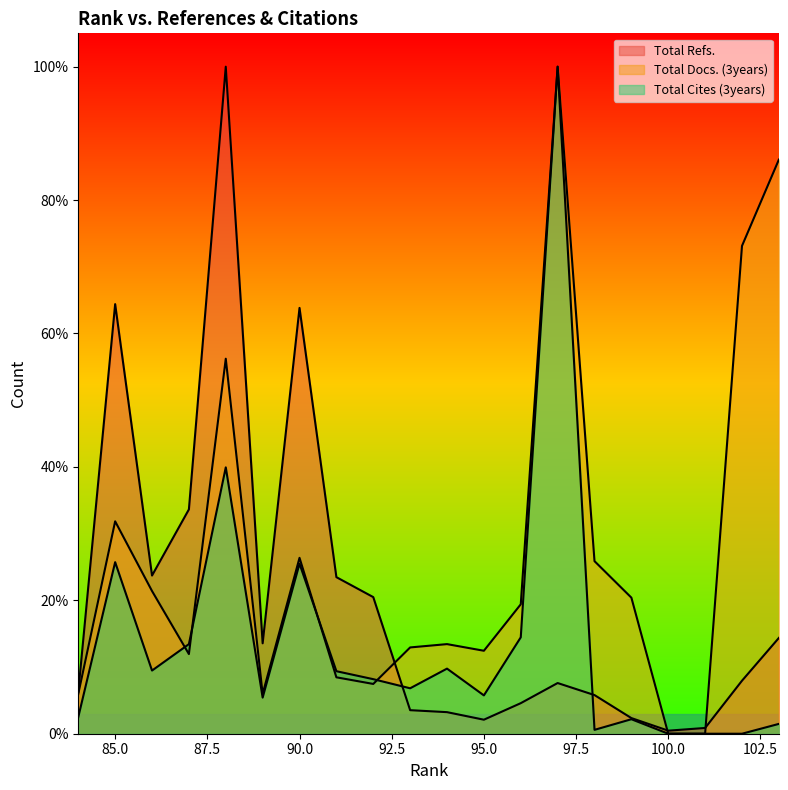

What is the total value across all series at 103?

1.0